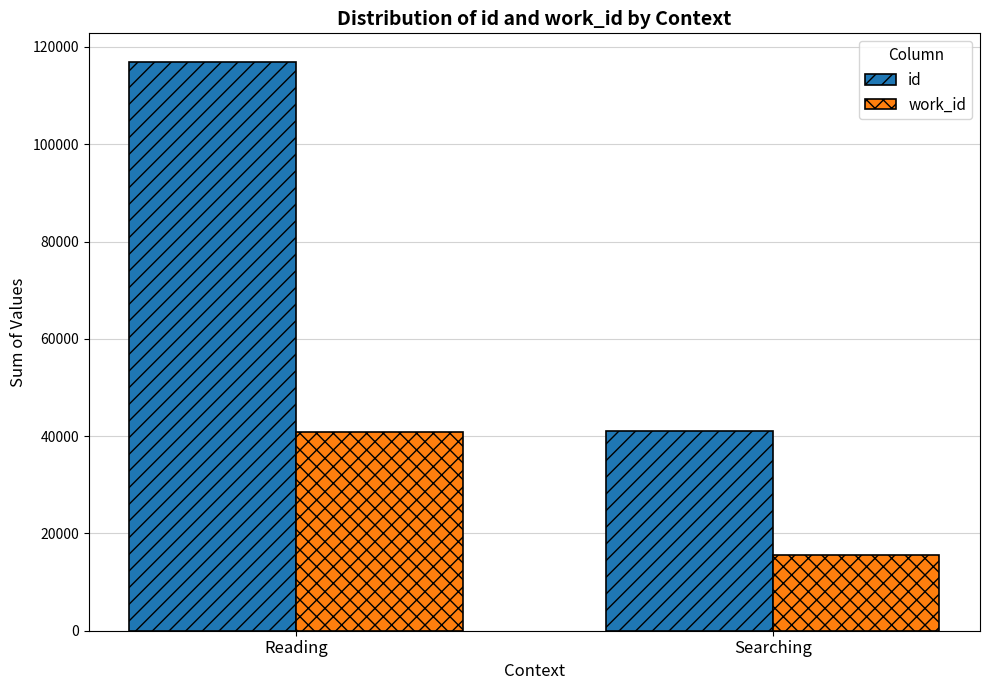

At how many categories does at least one series exceed 23484?

2